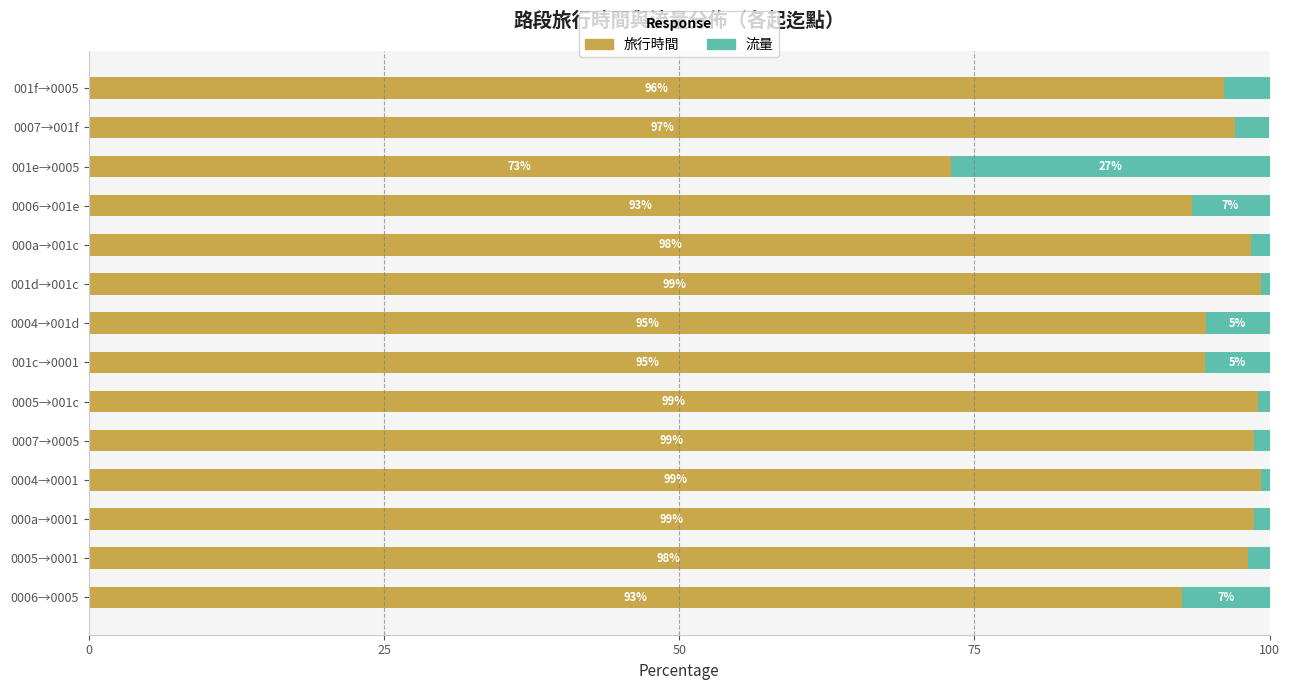

The value of 旅行時間 at 001d→001c is 99.2. True or false?

True